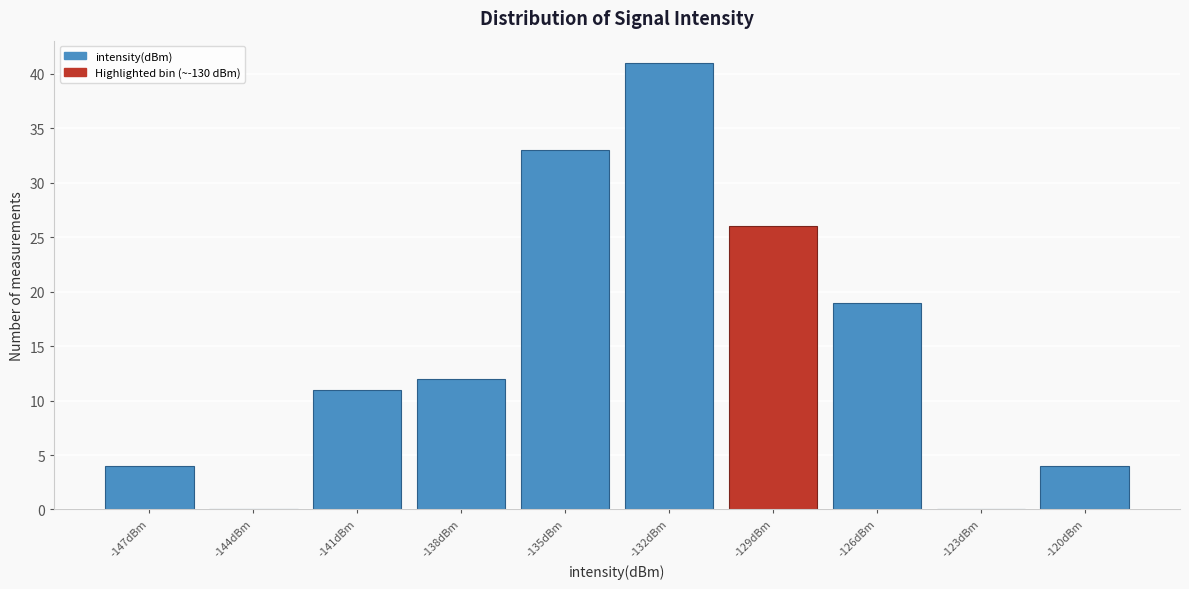

Reading left to right, extract all data points from this chart.

-147dBm=4	-144dBm=0	-141dBm=11	-138dBm=12	-135dBm=33	-132dBm=41	-129dBm=26	-126dBm=19	-123dBm=0	-120dBm=4